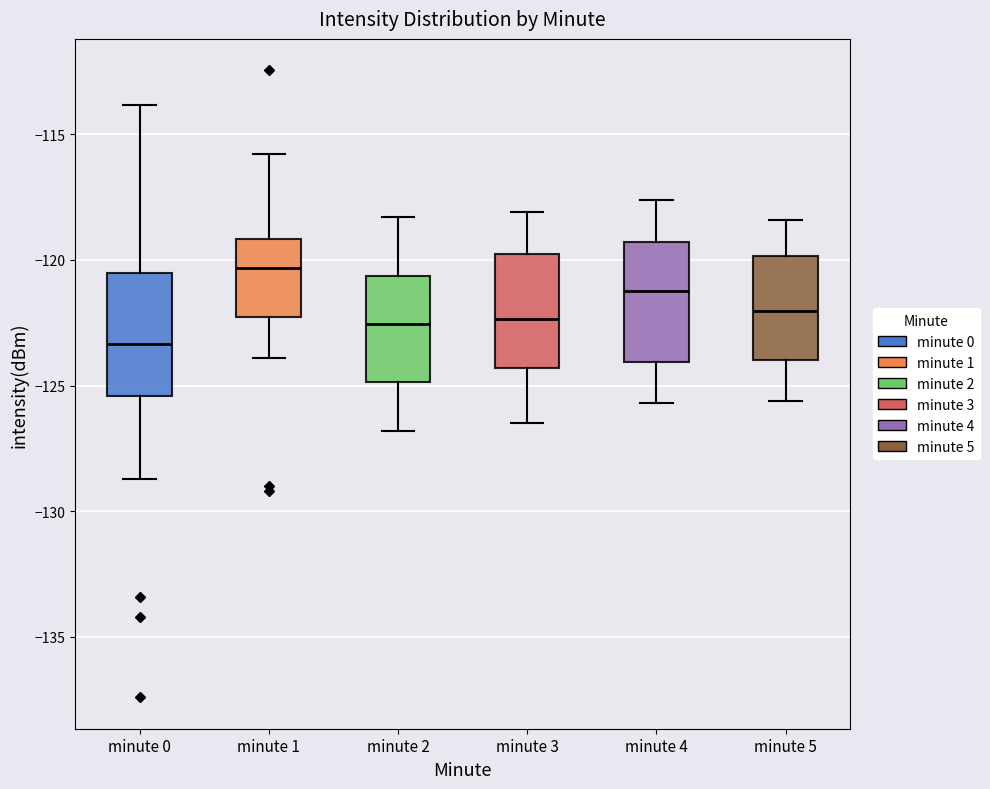

Reading left to right, read every box against the y-axis: the position of its median line, the range the box covers, and the ends of its whiskers. The values are not printed on the chart, so give them approximately, as read against the axis.

minute 0: median -123.5, box -125.5 to -120.5, whiskers -128.5 to -114.0
minute 1: median -120.5, box -122.0 to -119.0, whiskers -124.0 to -116.0
minute 2: median -122.5, box -125.0 to -120.5, whiskers -127.0 to -118.5
minute 3: median -122.5, box -124.5 to -119.5, whiskers -126.5 to -118.0
minute 4: median -121.0, box -124.0 to -119.5, whiskers -125.5 to -117.5
minute 5: median -122.0, box -124.0 to -120.0, whiskers -125.5 to -118.5